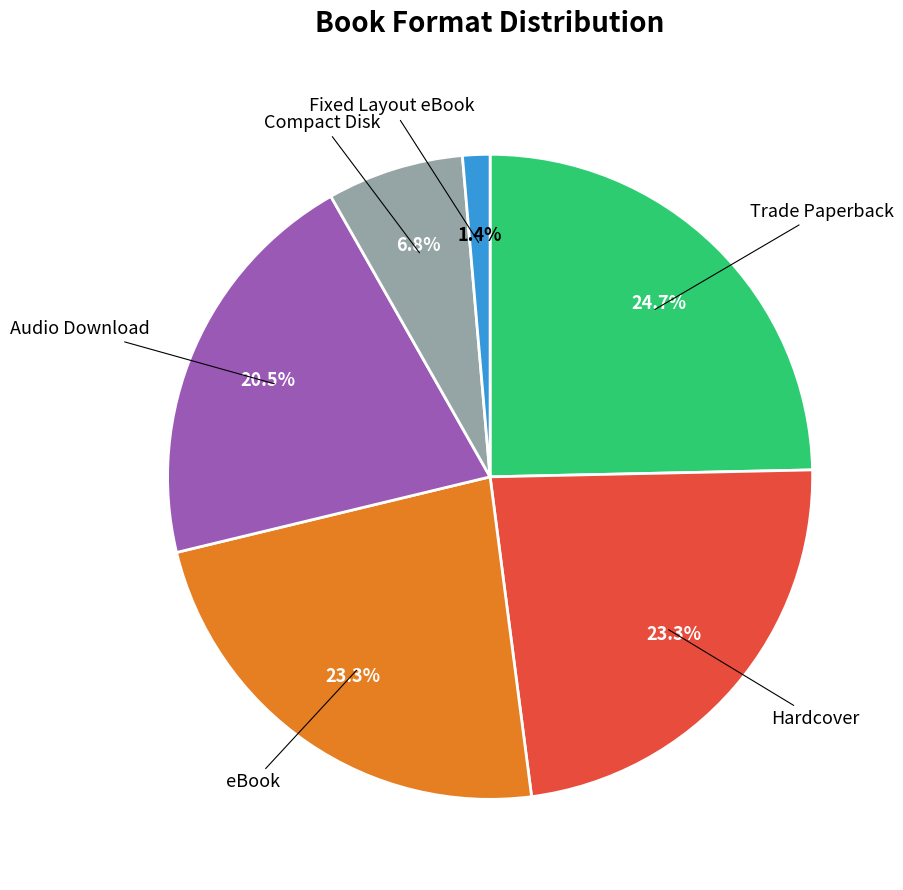

How many segments does this pie chart have?

6